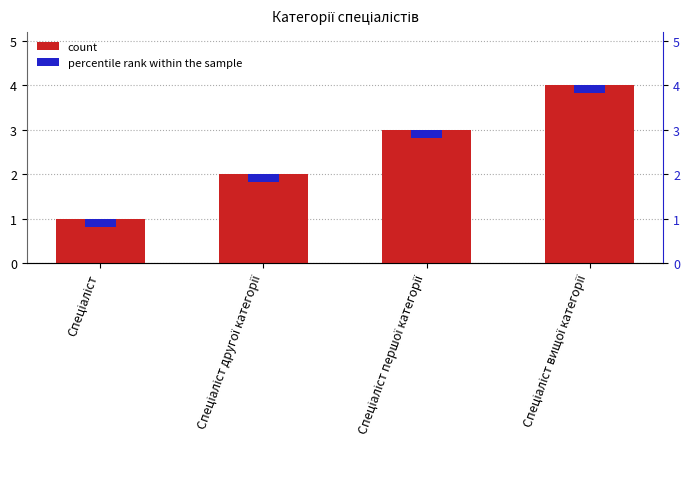

Which has a higher value, Спеціаліст першої категорії or Спеціаліст вищої категорії?

Спеціаліст вищої категорії